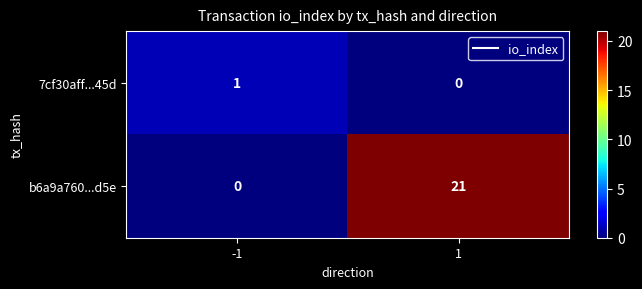

Reading right to left, extract all data points from this chart.

7cf30aff...45d: 1=0	-1=1
b6a9a760...d5e: 1=21	-1=0